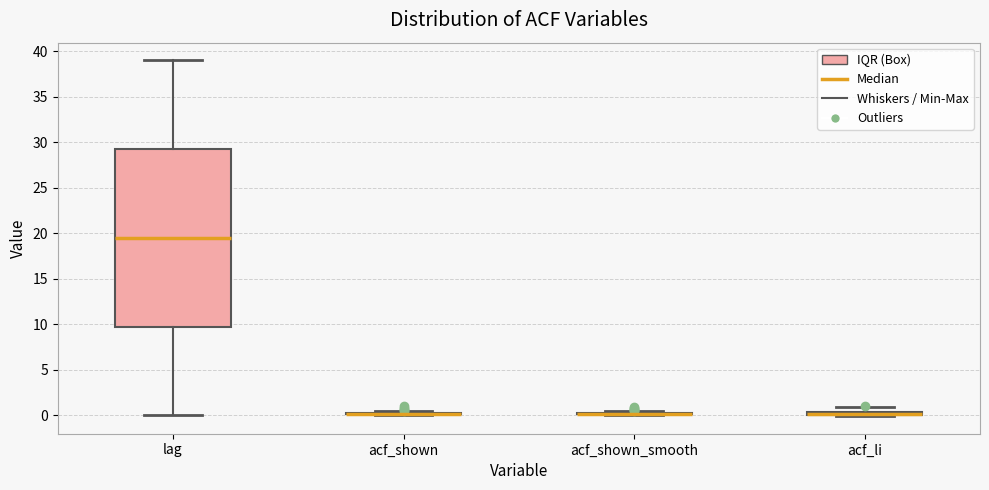

Comparing the boxes themselves (not the whiskers), which one is the tallest?

lag